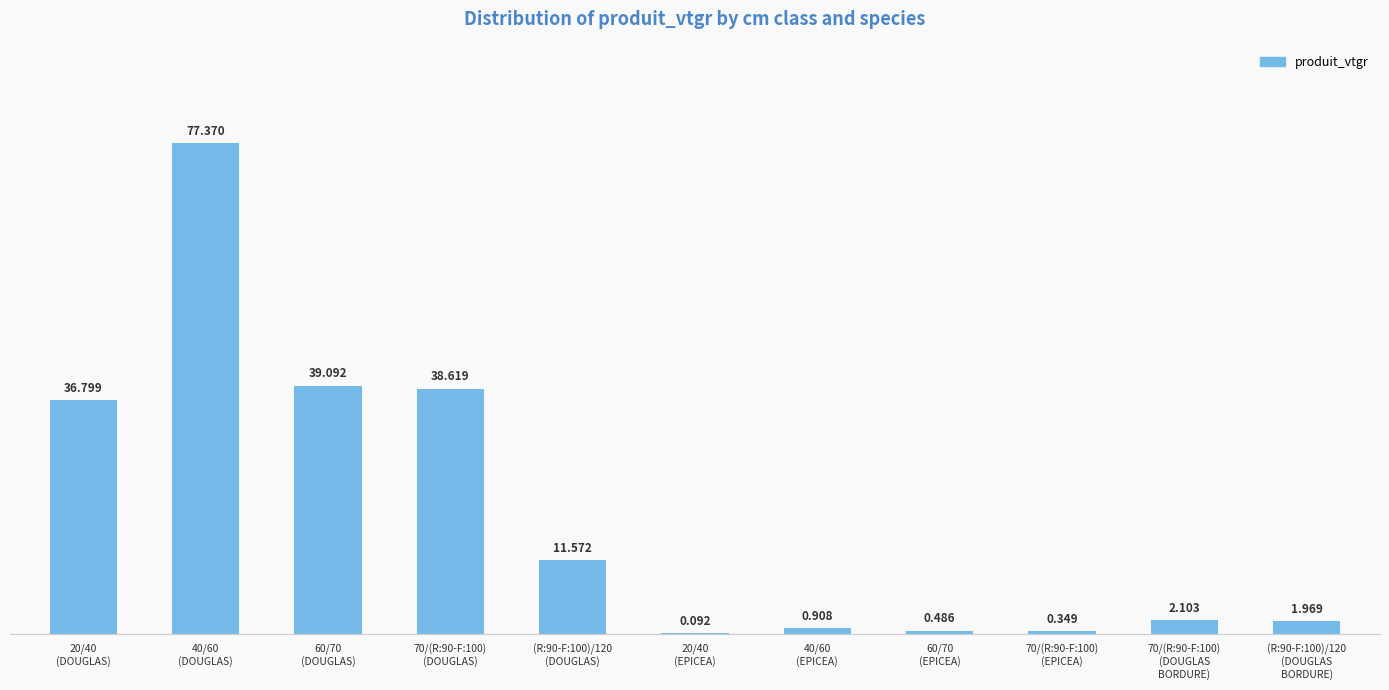

The value at (R:90-F:100)/120
(DOUGLAS) is 19.1. True or false?

False